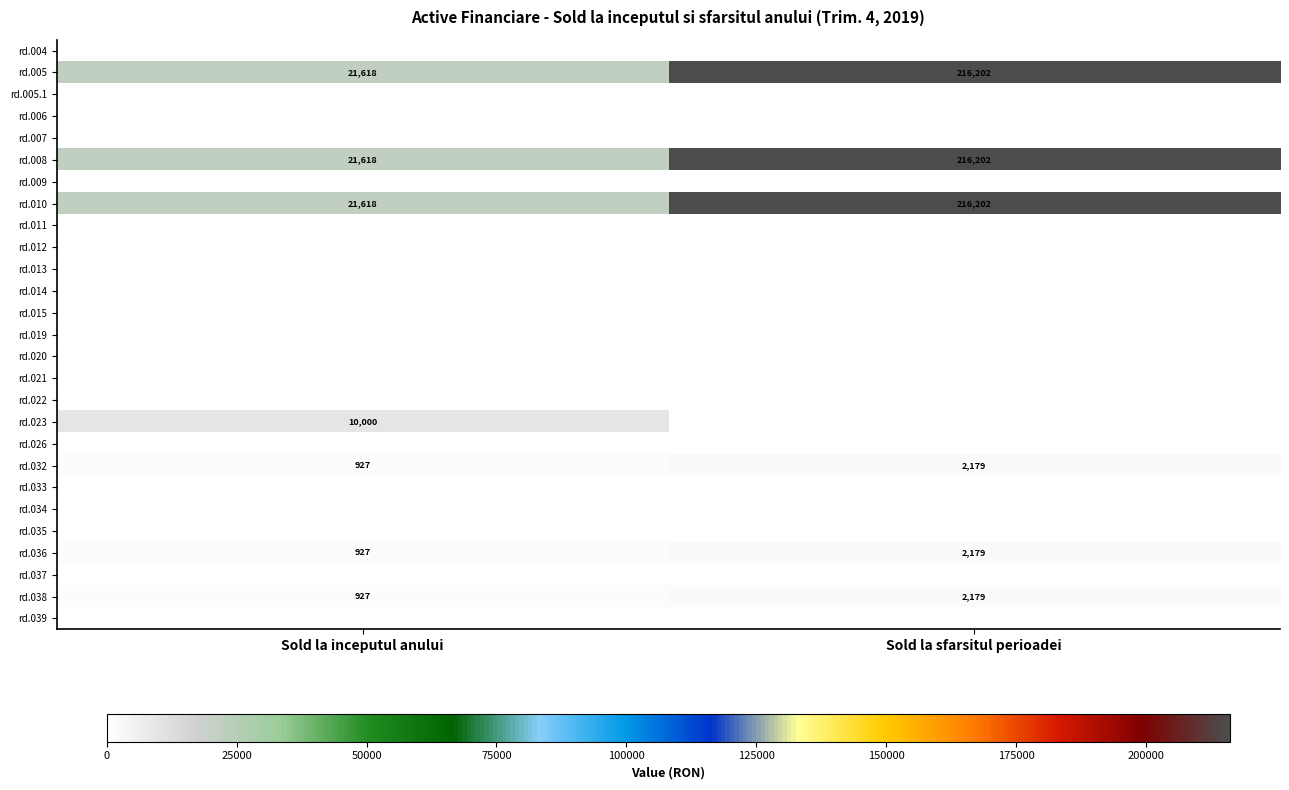

True or false: rd.036 has a value of 1235 at Sold la inceputul anului.

False